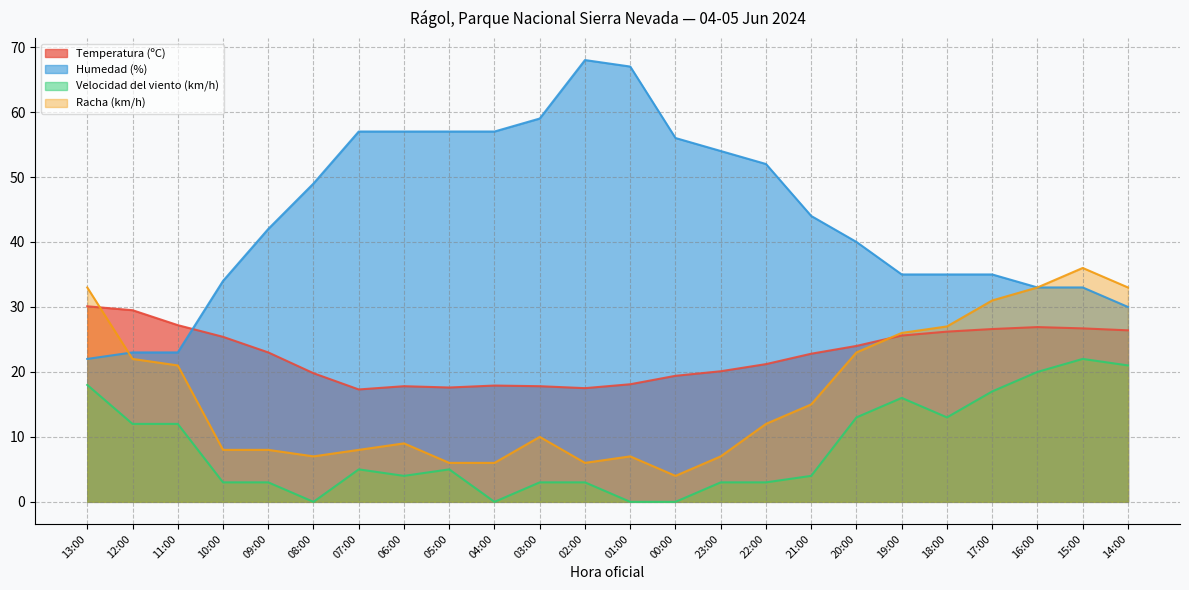

True or false: Velocidad del viento (km/h) and Racha (km/h) cross at least once.

False